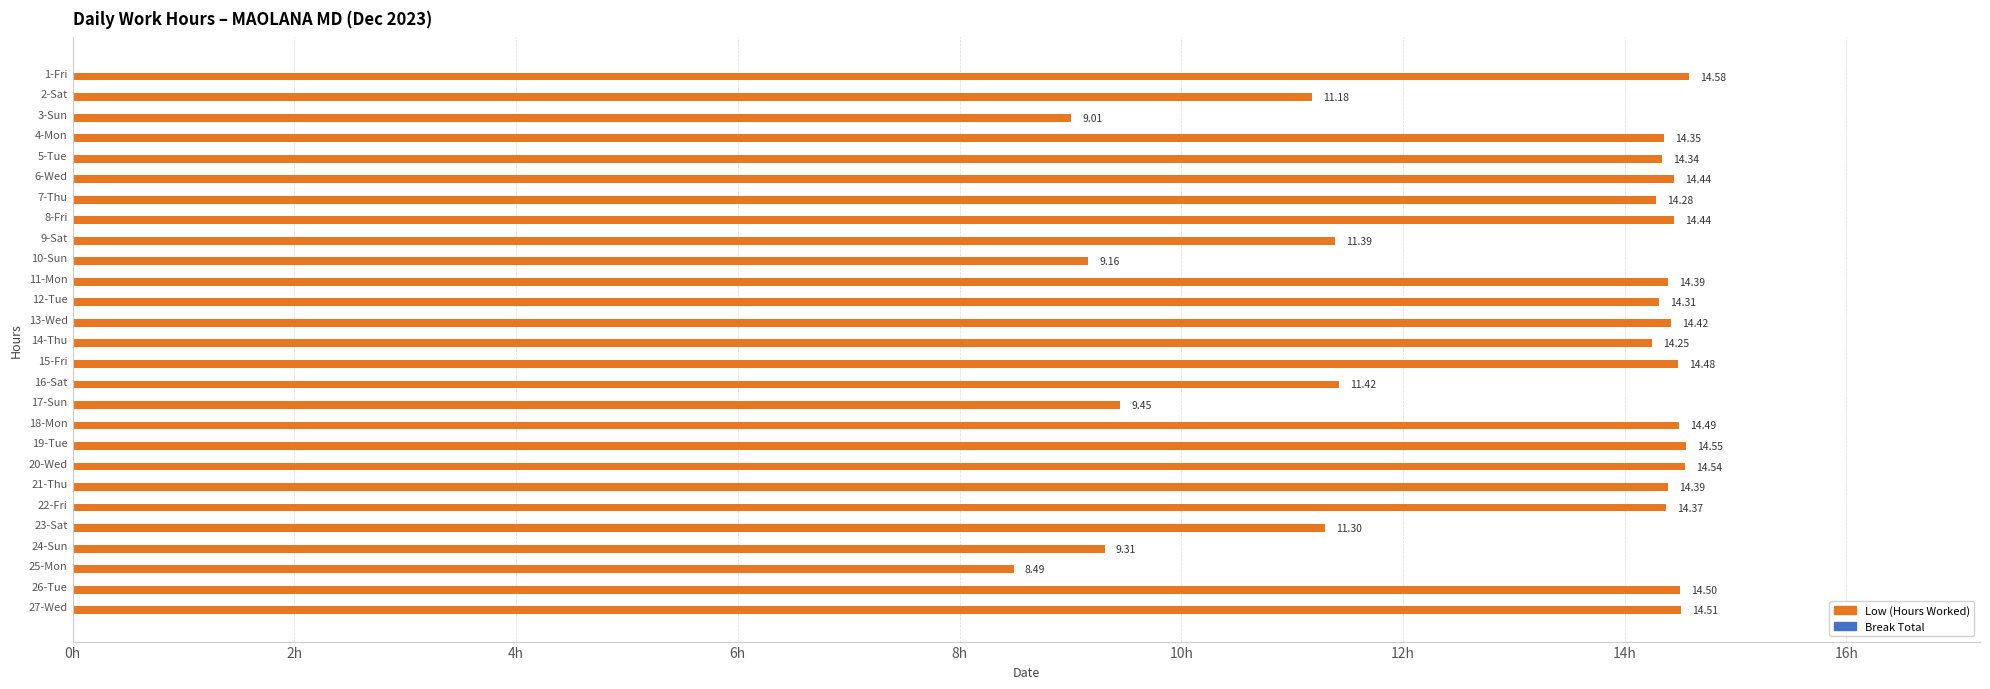

Between 10-Sun and 19-Tue, which is larger?

19-Tue